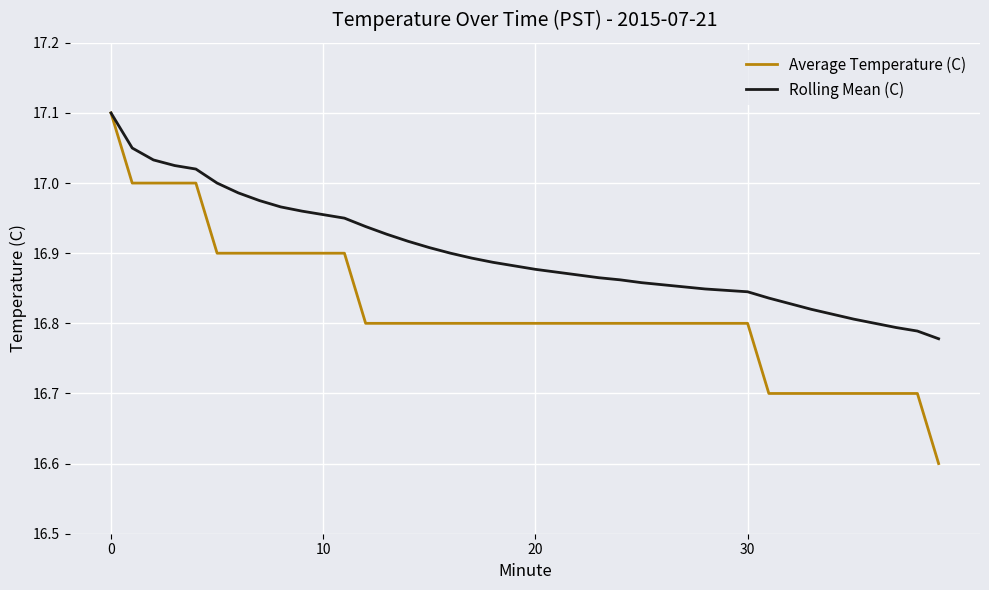

Which series has the widest spread of values?

Average Temperature (C)